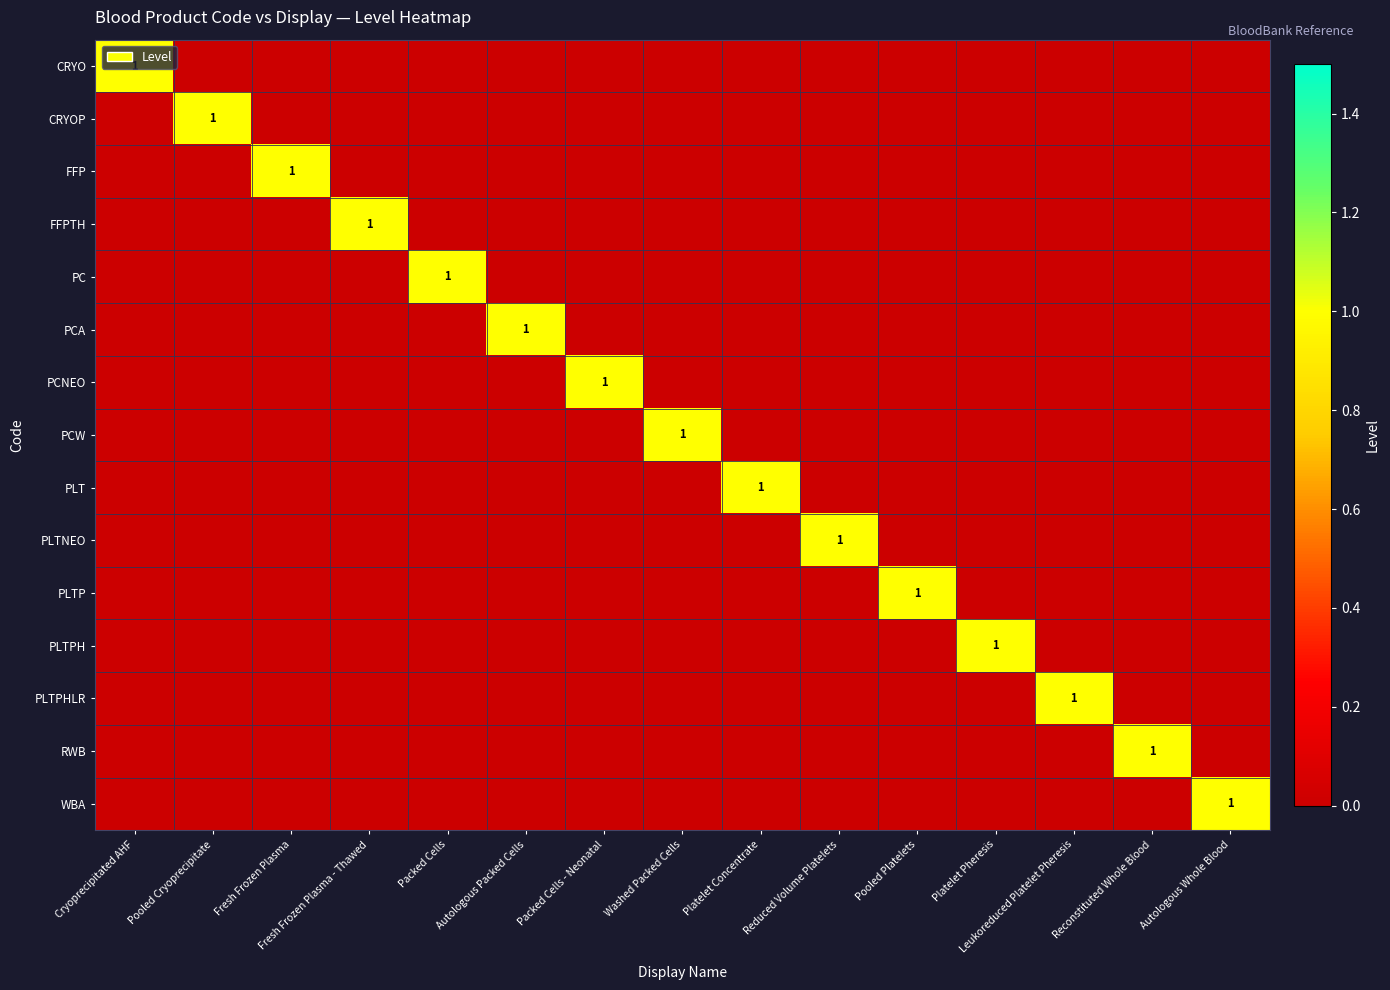

Is it true that PLTPH equals 0 at Platelet Pheresis?

False